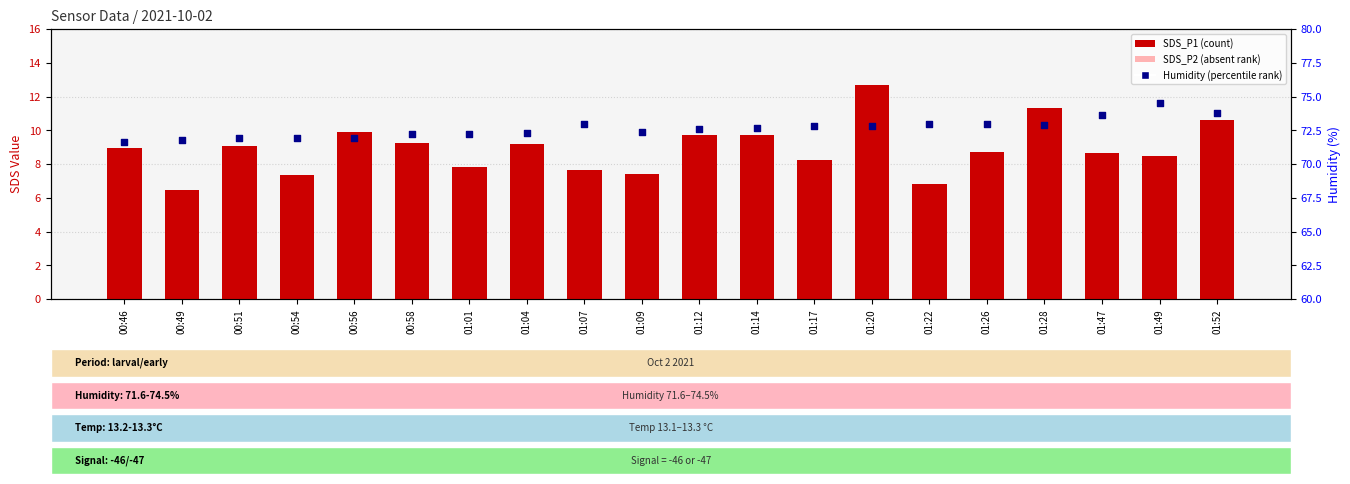

Which series has the largest total across all categories?

Humidity (percentile rank)